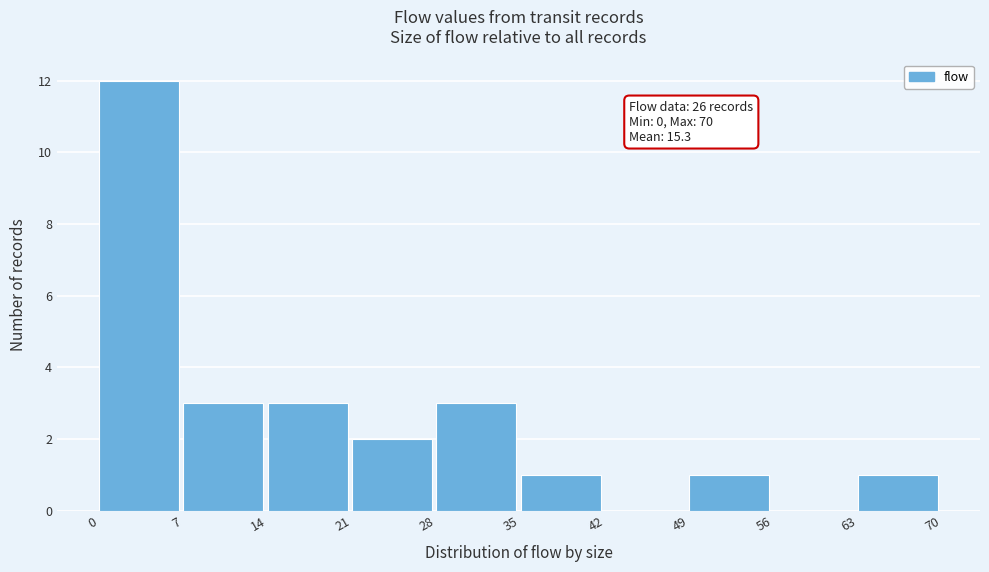

Over which range of the x-axis is the bar tallest?

0 to 7